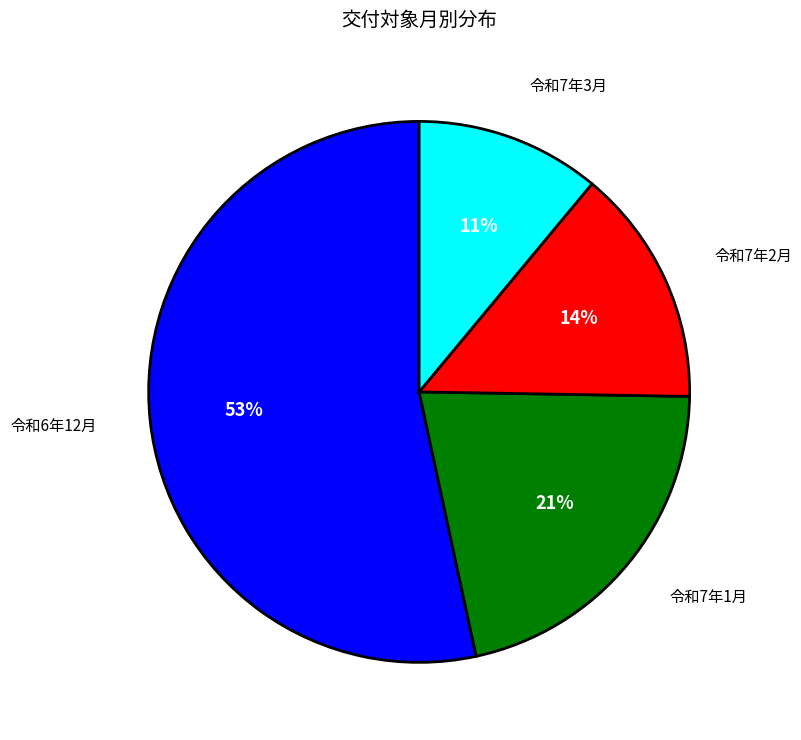

To the nearest percent, what percentage of the pie is 令和7年2月?

14%